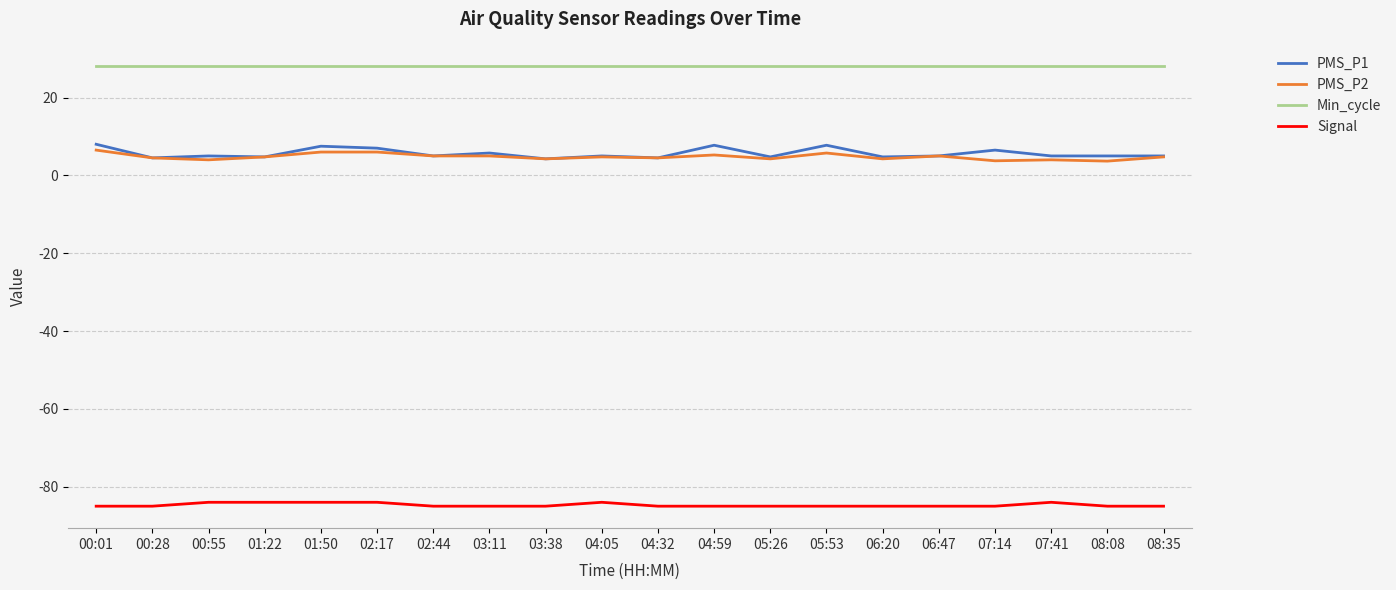

What is the total value across all series at 06:47?

-47.0